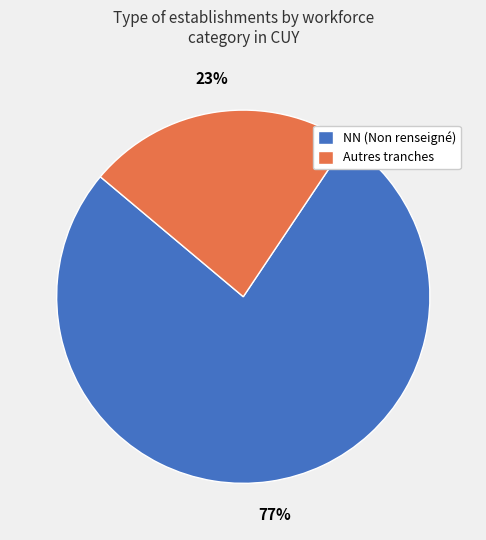

What is the largest slice in the pie chart?

NN (Non renseigné)